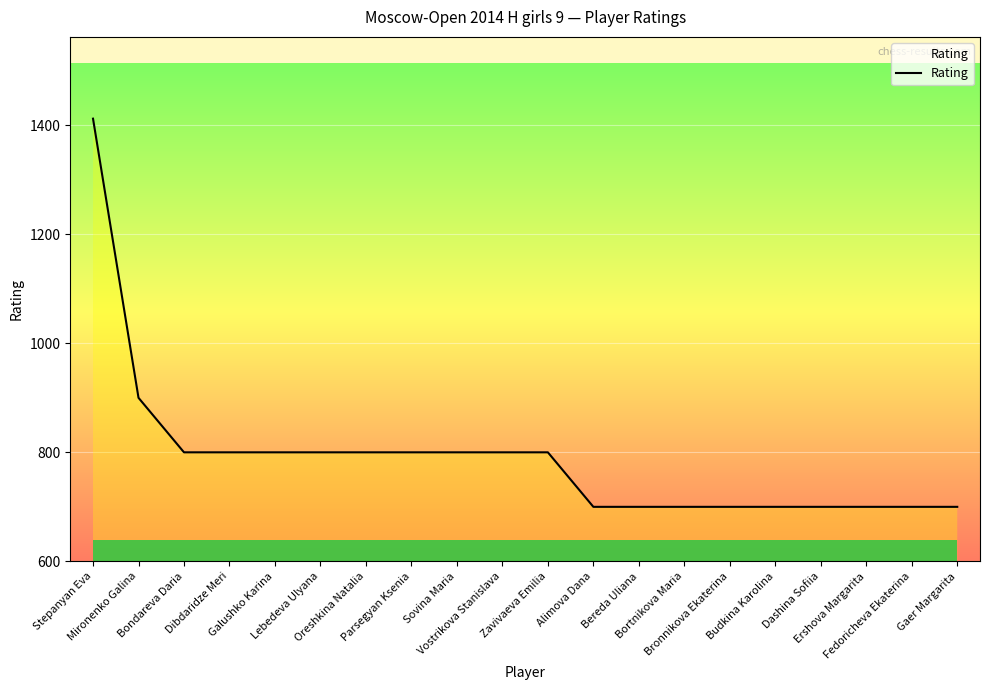

What position from the left is Gaer Margarita?

20